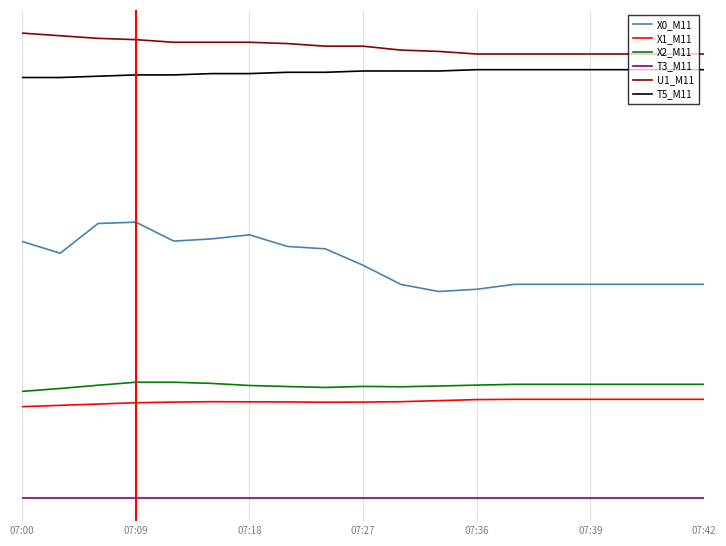

Does the chart have visible grid lines?

Yes